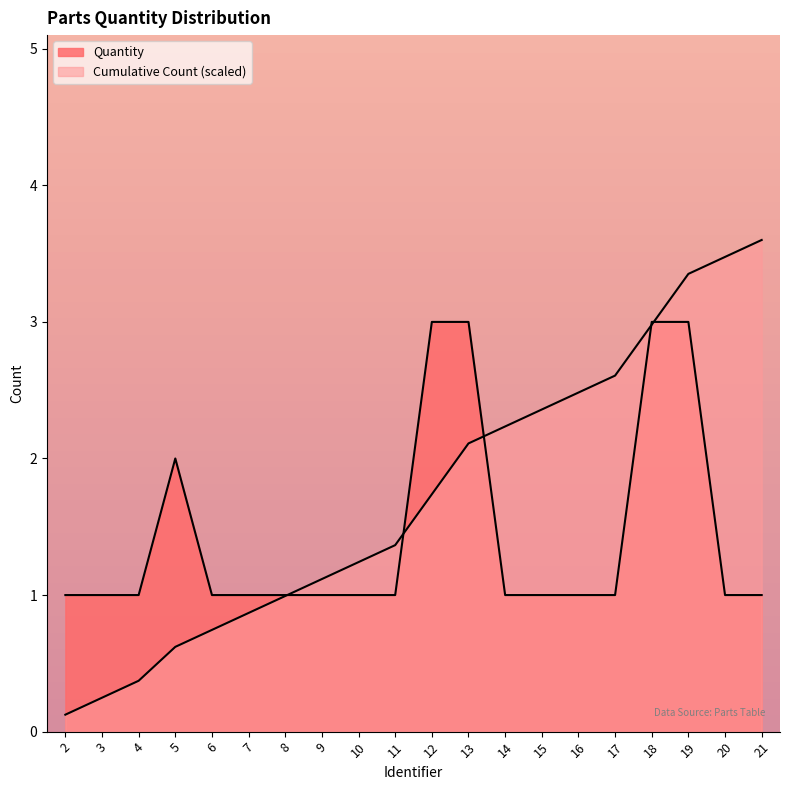

What is the total value across all series at 14?

3.2